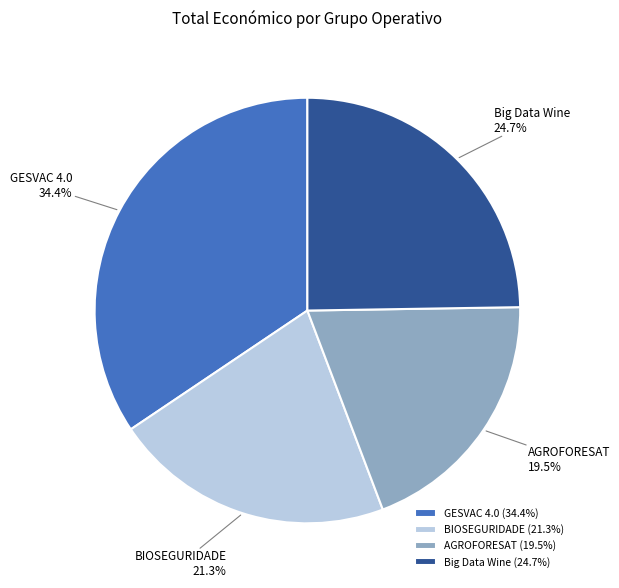

Is there a majority slice in this chart?

No